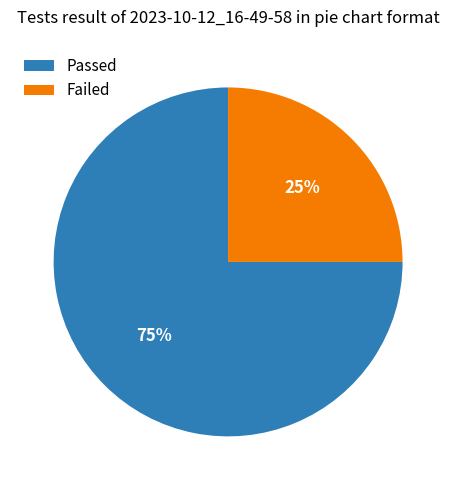

True or false: Failed accounts for 33% of the total.

False